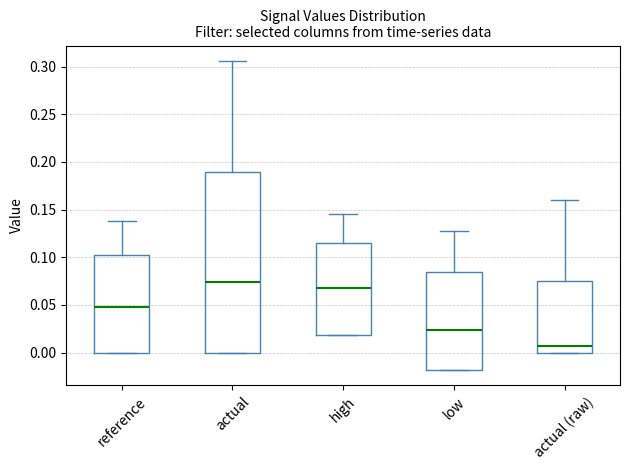

Reading left to right, read every box against the y-axis: the position of its median line, the range the box covers, and the ends of its whiskers. The values are not printed on the chart, so give them approximately, as read against the axis.

reference: median 0.050, box 0.000 to 0.100, whiskers 0.000 to 0.140
actual: median 0.075, box 0.000 to 0.190, whiskers 0.000 to 0.305
high: median 0.070, box 0.020 to 0.115, whiskers 0.020 to 0.145
low: median 0.025, box -0.020 to 0.085, whiskers -0.020 to 0.125
actual (raw): median 0.005, box 0.000 to 0.075, whiskers 0.000 to 0.160